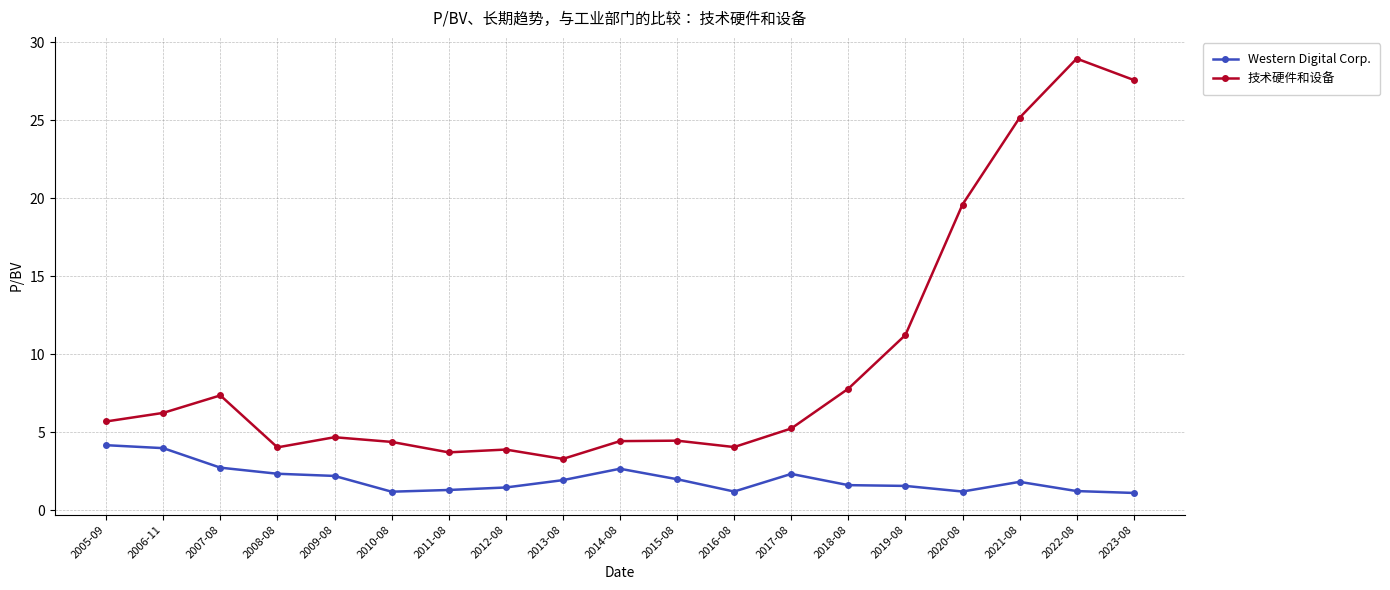

Where is the first local maximum for 技术硬件和设备?

2007-08